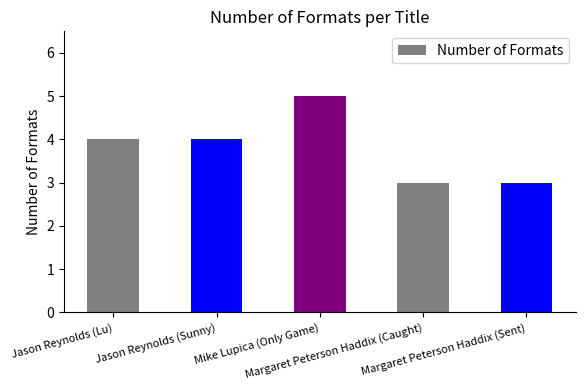

Read the value at Mike Lupica (Only Game).

5